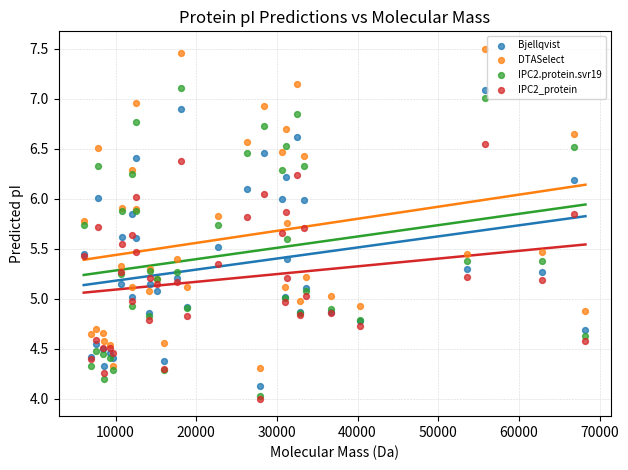

What are all the series names shown in the legend?

Bjellqvist, DTASelect, IPC2.protein.svr19, IPC2_protein